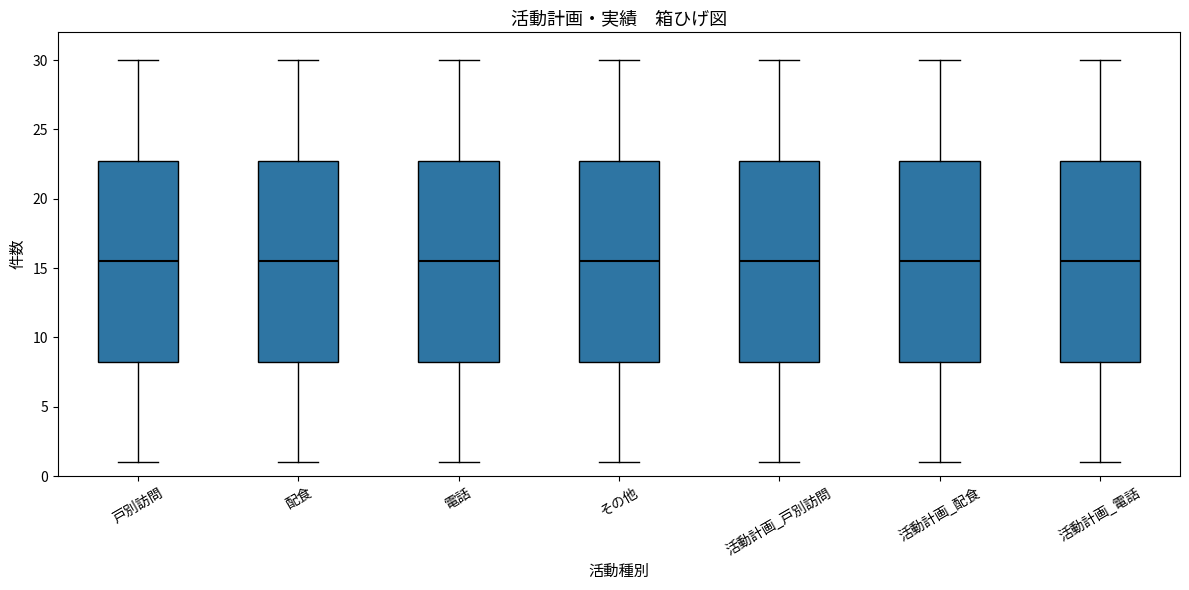

Reading left to right, read every box against the y-axis: the position of its median line, the range the box covers, and the ends of its whiskers. The values are not printed on the chart, so give them approximately, as read against the axis.

戸別訪問: median 15.5, box 8.5 to 23.0, whiskers 1.0 to 30.0
配食: median 15.5, box 8.5 to 23.0, whiskers 1.0 to 30.0
電話: median 15.5, box 8.5 to 23.0, whiskers 1.0 to 30.0
その他: median 15.5, box 8.5 to 23.0, whiskers 1.0 to 30.0
活動計画_戸別訪問: median 15.5, box 8.5 to 23.0, whiskers 1.0 to 30.0
活動計画_配食: median 15.5, box 8.5 to 23.0, whiskers 1.0 to 30.0
活動計画_電話: median 15.5, box 8.5 to 23.0, whiskers 1.0 to 30.0